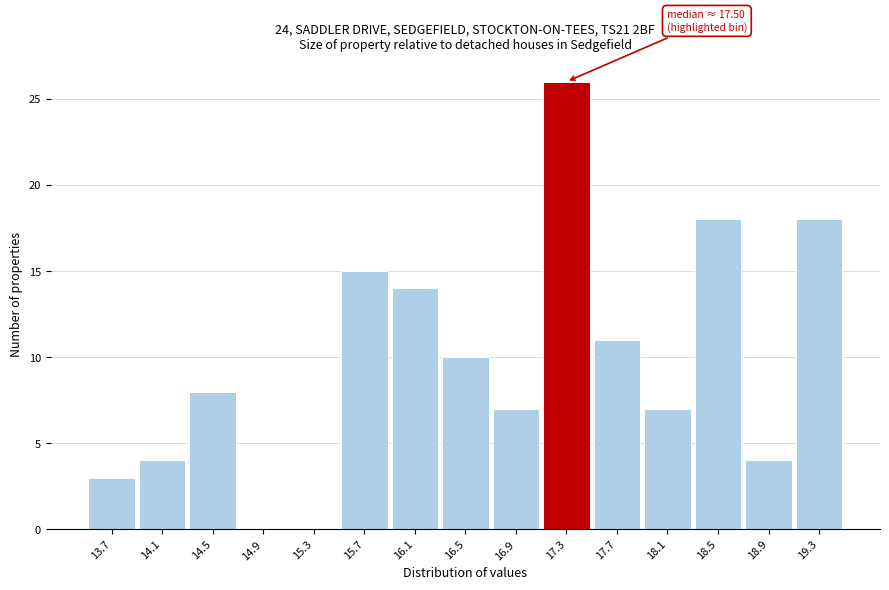

Reading left to right, list all the values displayed in this chart.

13.7=3	14.1=4	14.5=8	14.9=0	15.3=0	15.7=15	16.1=14	16.5=10	16.9=7	17.3=26	17.7=11	18.1=7	18.5=18	18.9=4	19.3=18